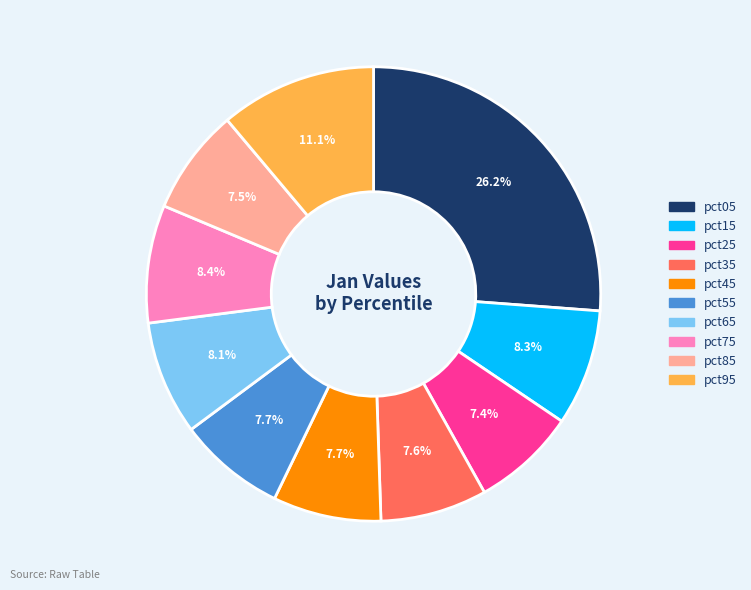

Which slice is the largest?

pct05